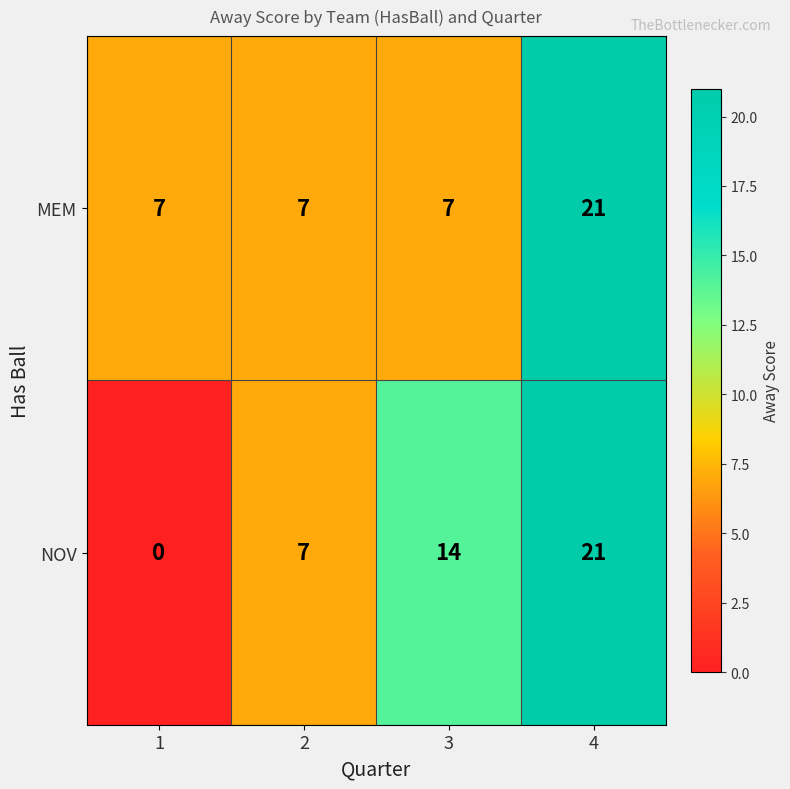

Rank the categories by NOV value from highest to lowest.

4, 3, 2, 1